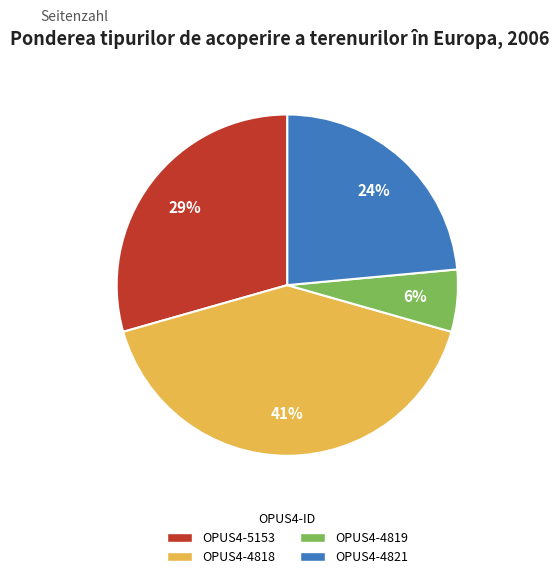

To the nearest percent, what is the average slice percentage?

25%